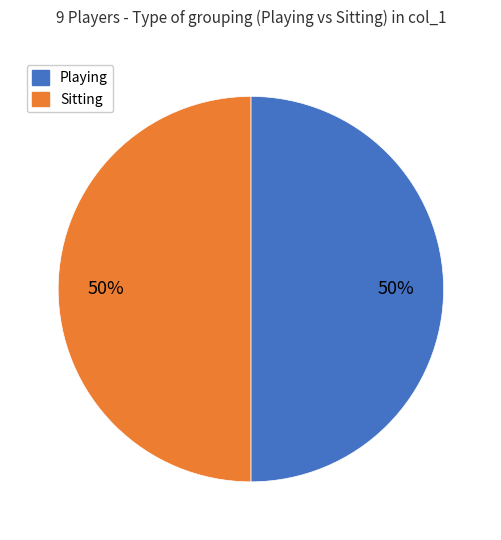

Approximately how many times larger is the value at Sitting compared to Playing?

1.0